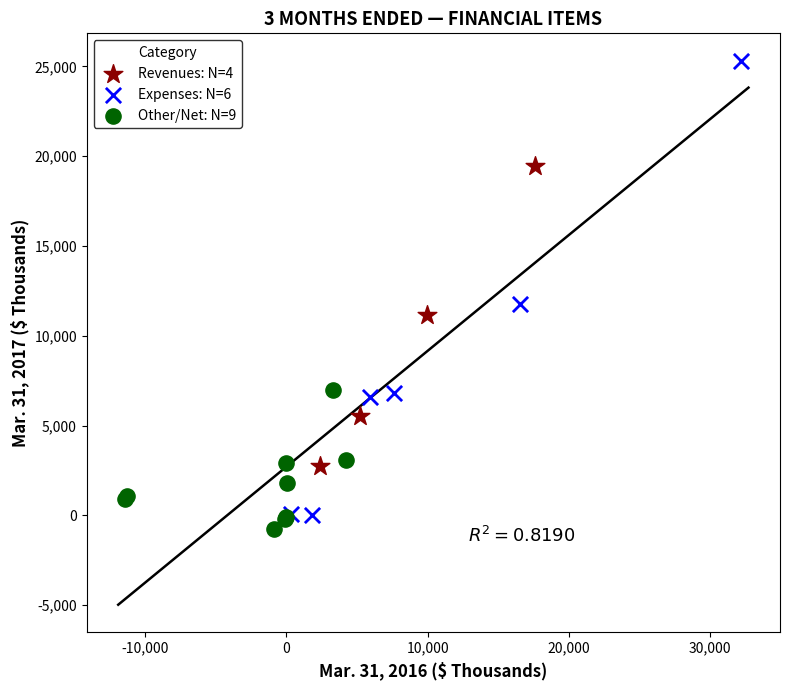

Which series reaches the maximum Y coordinate?

Expenses: N=6